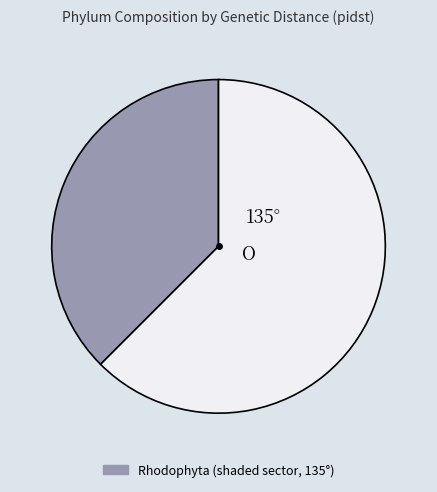

Count the number of slices in the pie.

2